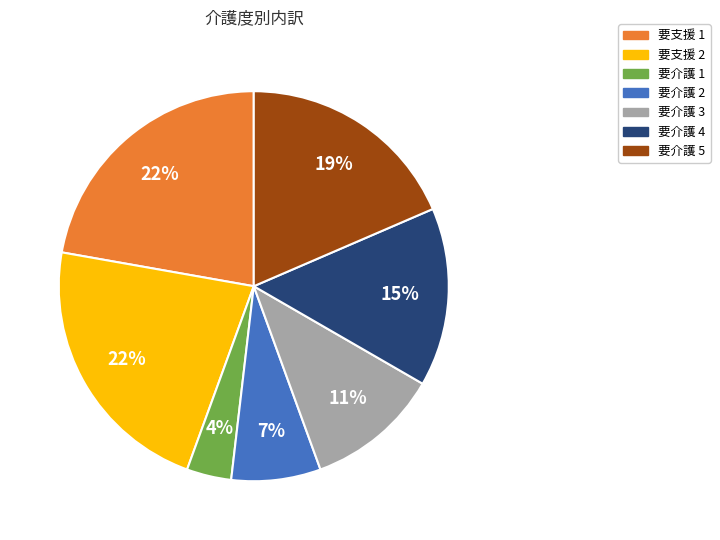

Is the sum of 要介護 4 and 要支援 2 greater than half?

No